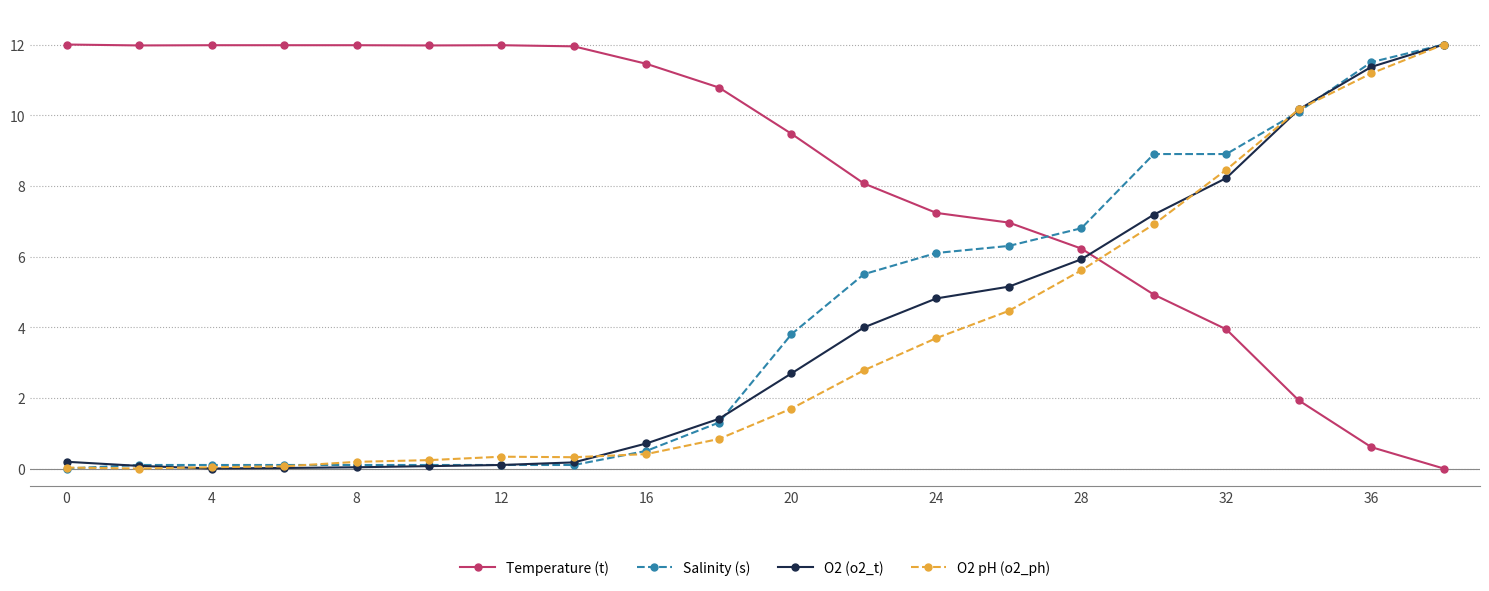

Does the chart have visible grid lines?

Yes